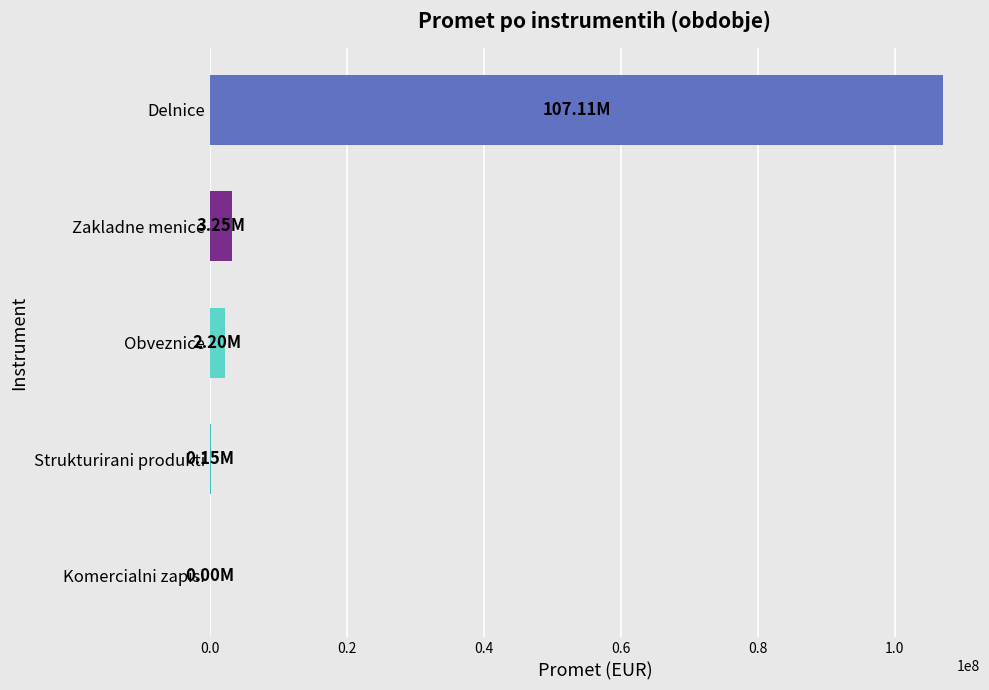

What is the greatest value displayed?

107107529.4